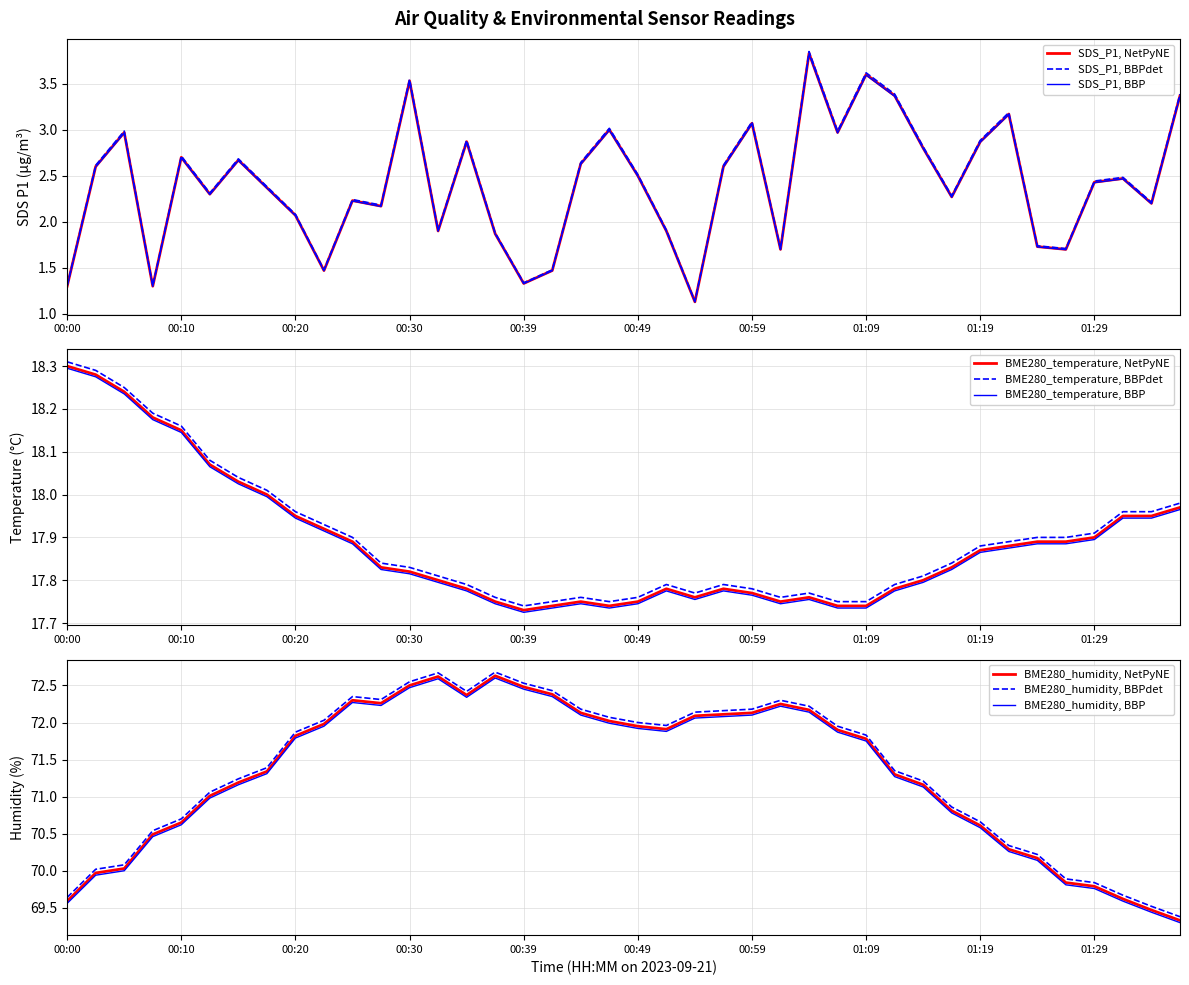

What is the total value across all series at 01:06?

92.6